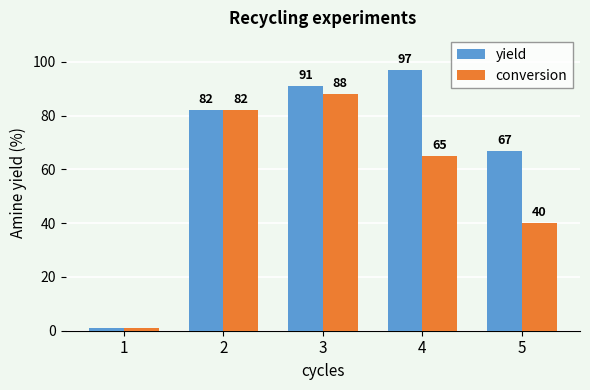

What is the difference between the highest and lowest values at 3?

3